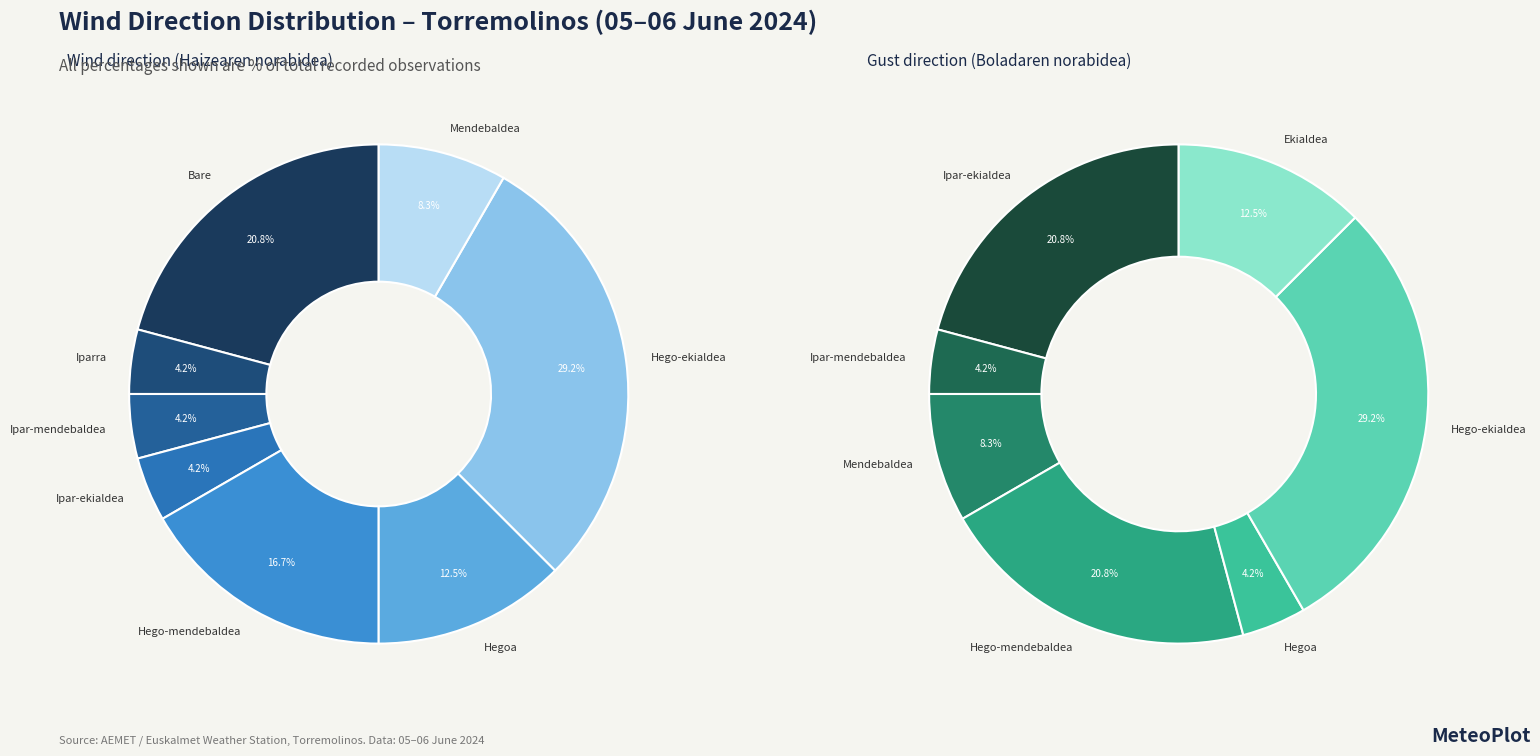

Is it true that Ipar-ekialdea is 4% of the pie?

True